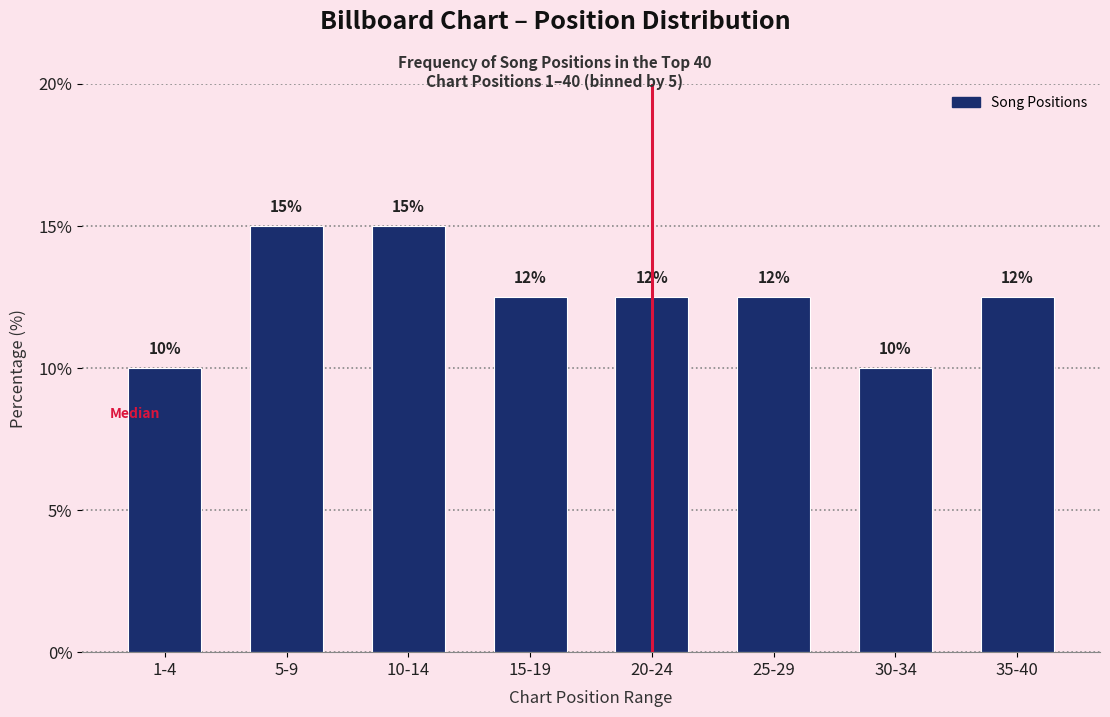

What value does the data have at 5-9?

15.0